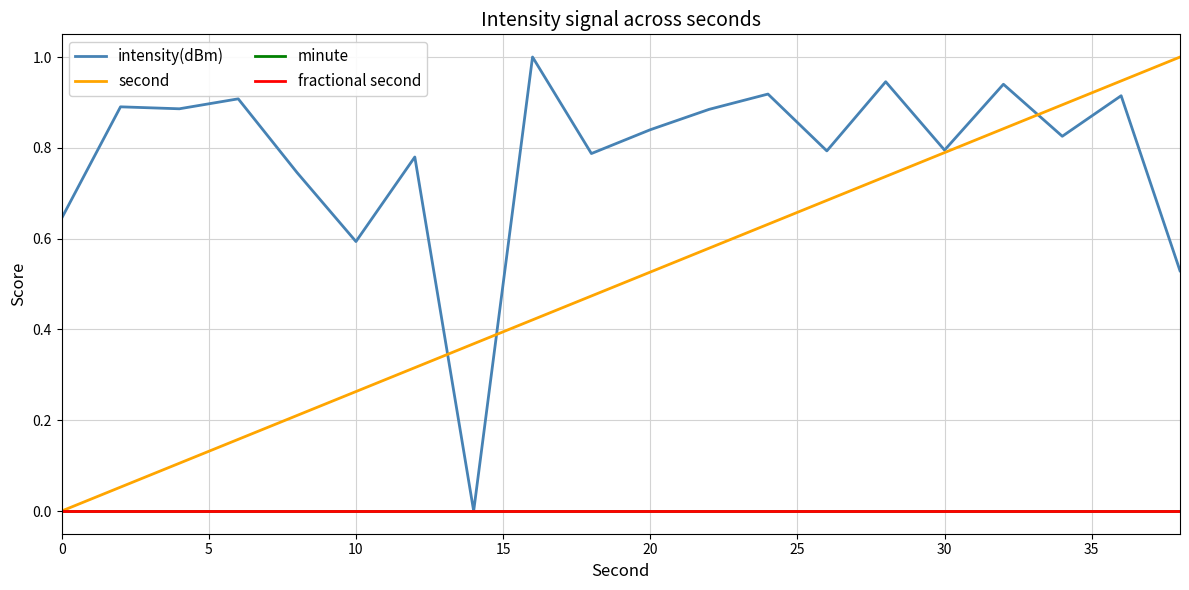

Which label corresponds to the smallest value in the chart?

35